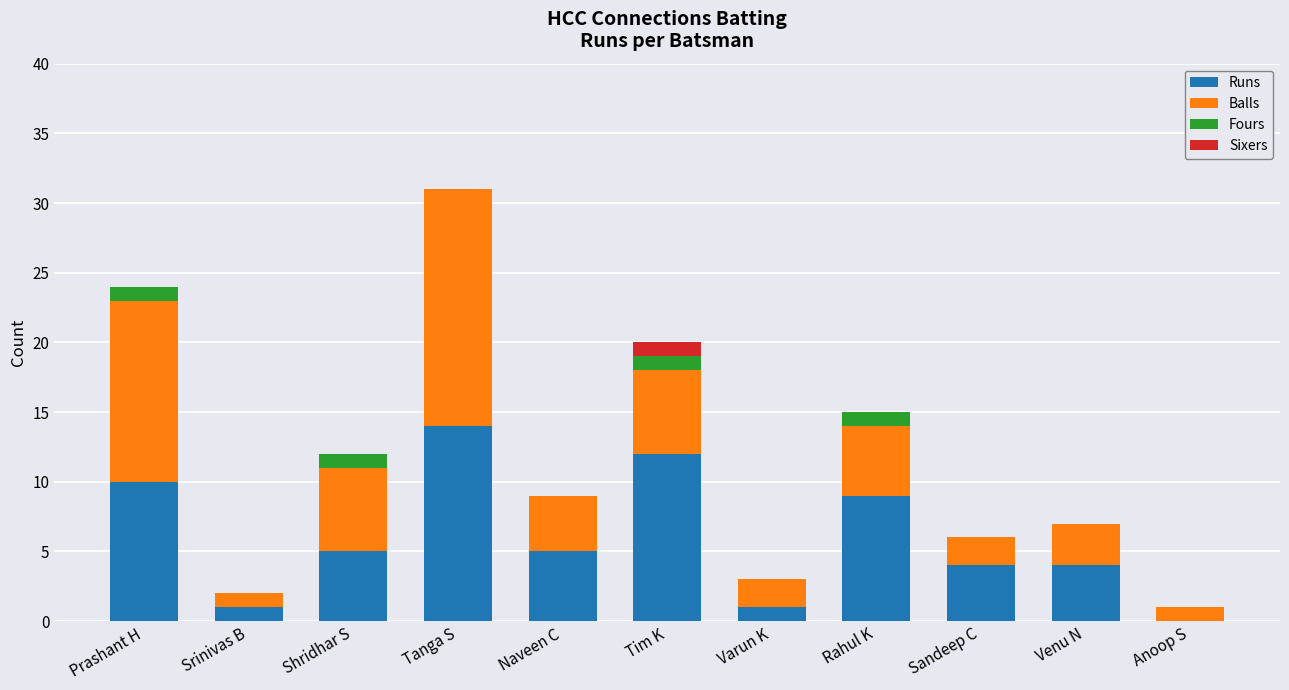

Does the chart contain stacked bars?

Yes